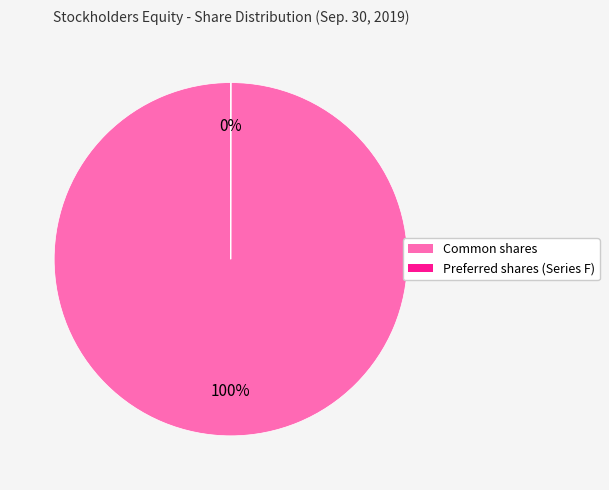

Is there any slice that represents more than half of the pie?

Yes